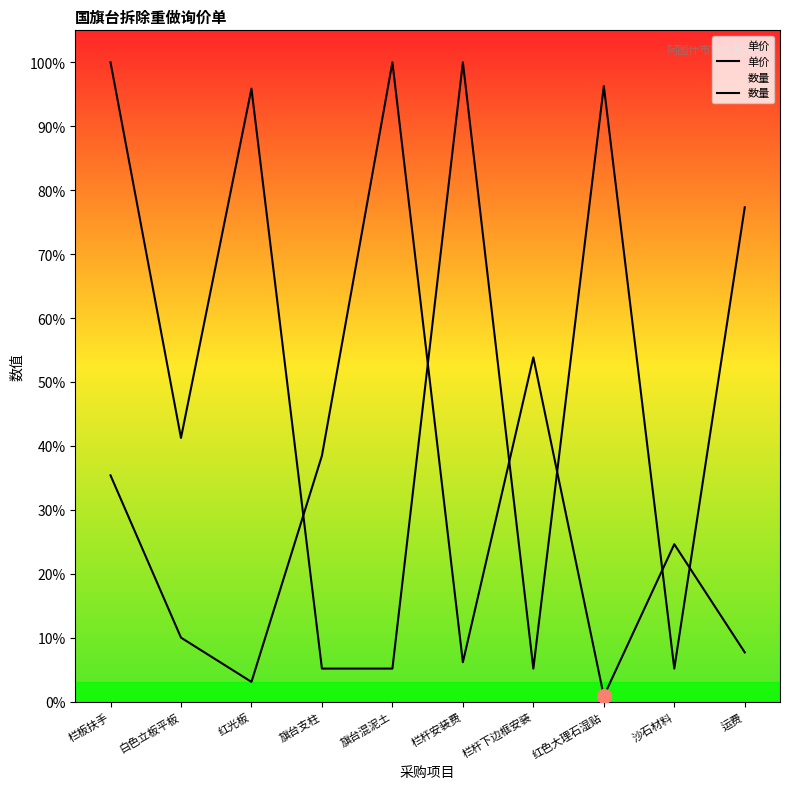

Where is 数量 nearest to the value 0?

旗台支柱